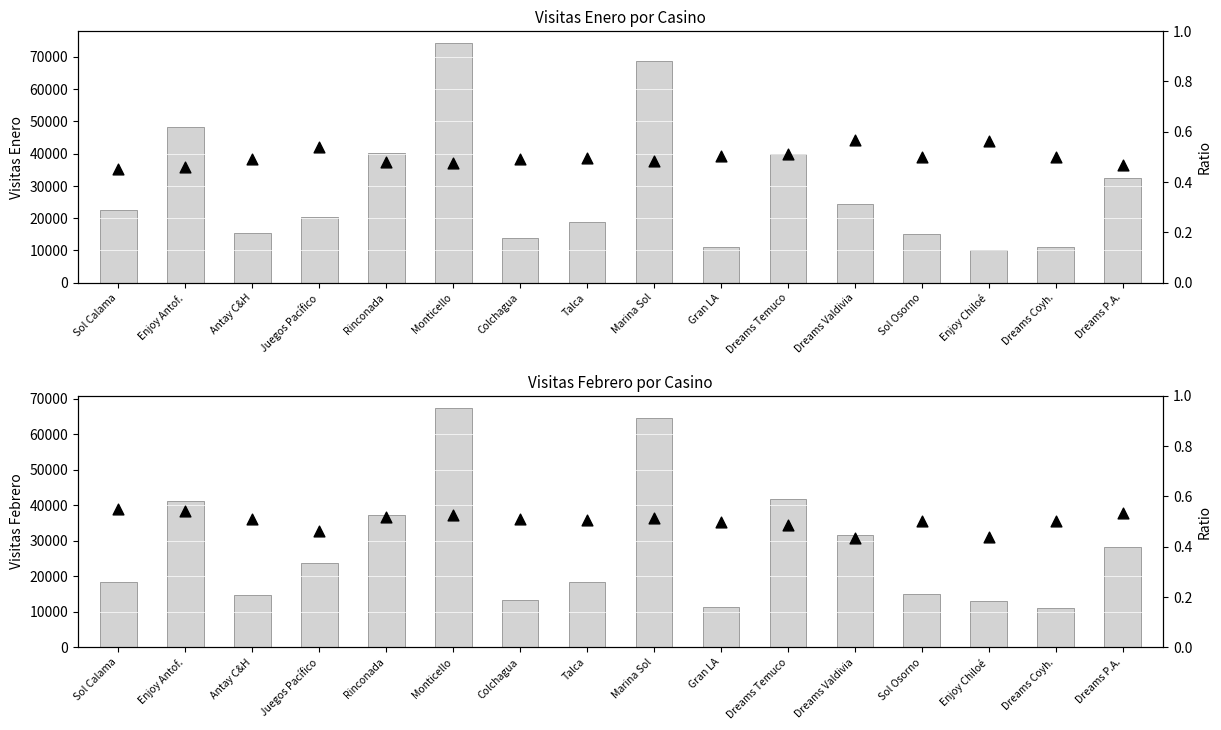

Which series has the largest total across all categories?

Enero